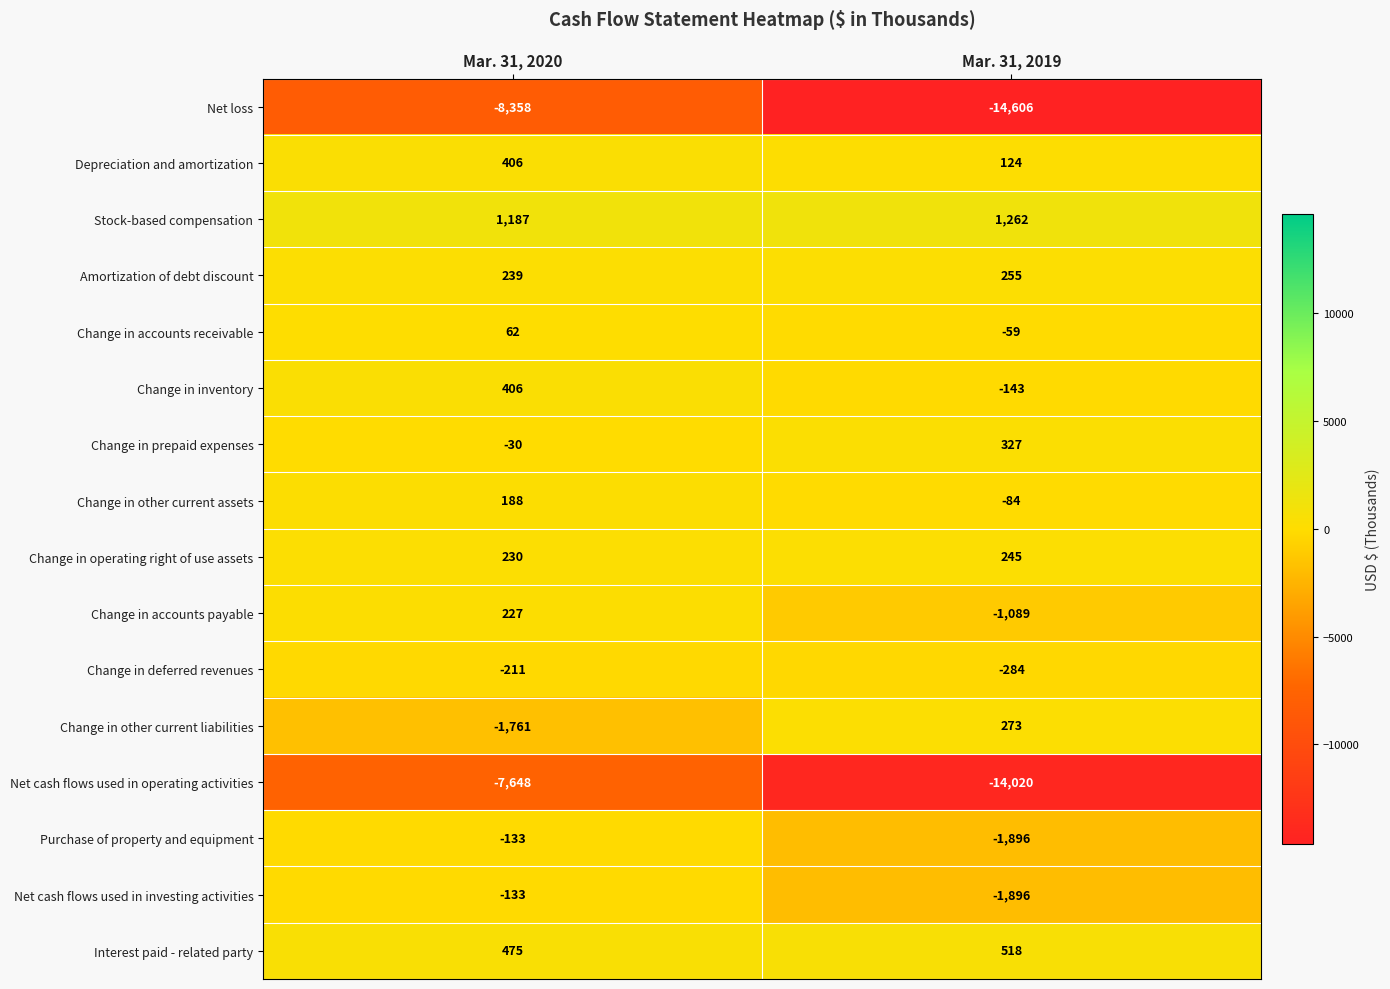

Between Mar. 31, 2020 and Mar. 31, 2019, which series saw the biggest shift?

Net cash flows used in operating activities